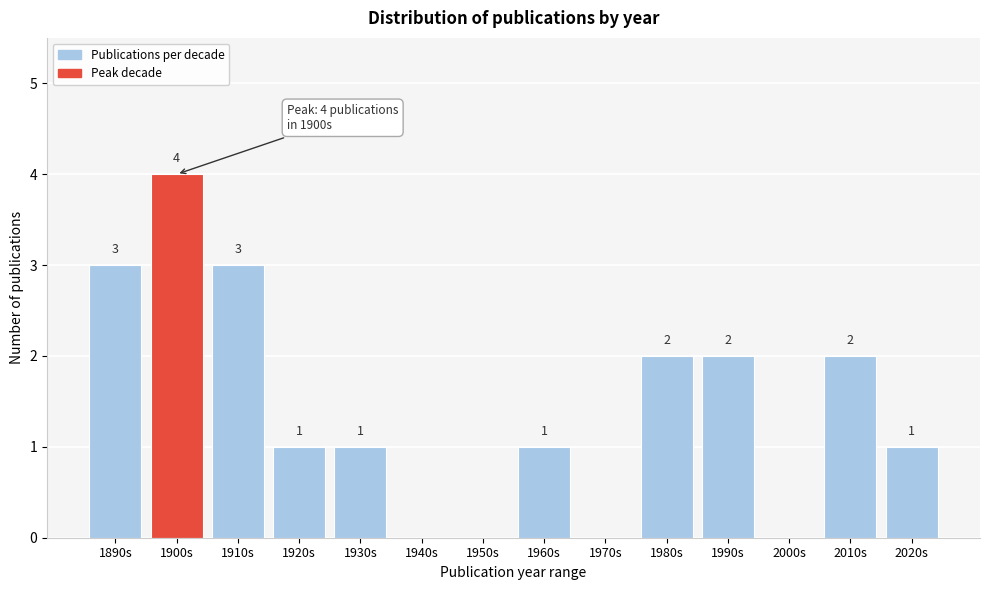

Reading right to left, extract all data points from this chart.

2020s=1	2010s=2	2000s=0	1990s=2	1980s=2	1970s=0	1960s=1	1950s=0	1940s=0	1930s=1	1920s=1	1910s=3	1900s=4	1890s=3